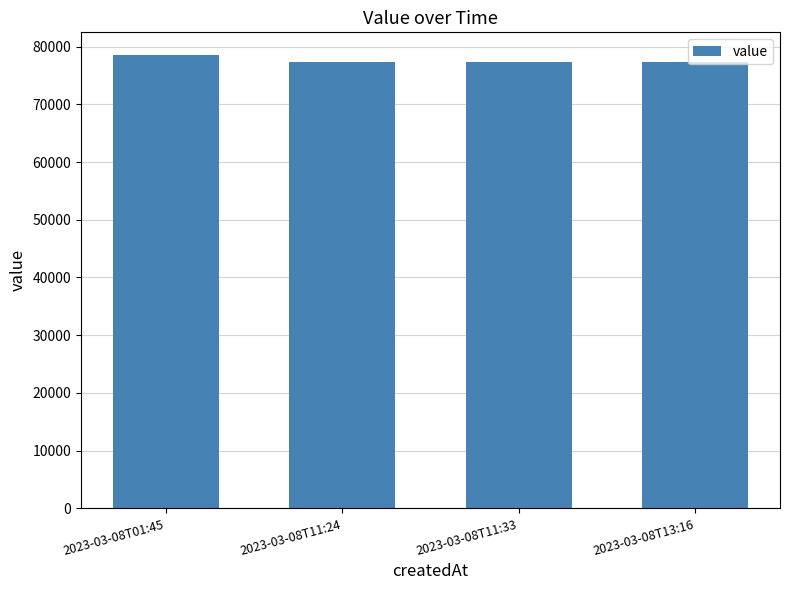

Is it true that the value at 2023-03-08T11:24 is 26845.1?

False